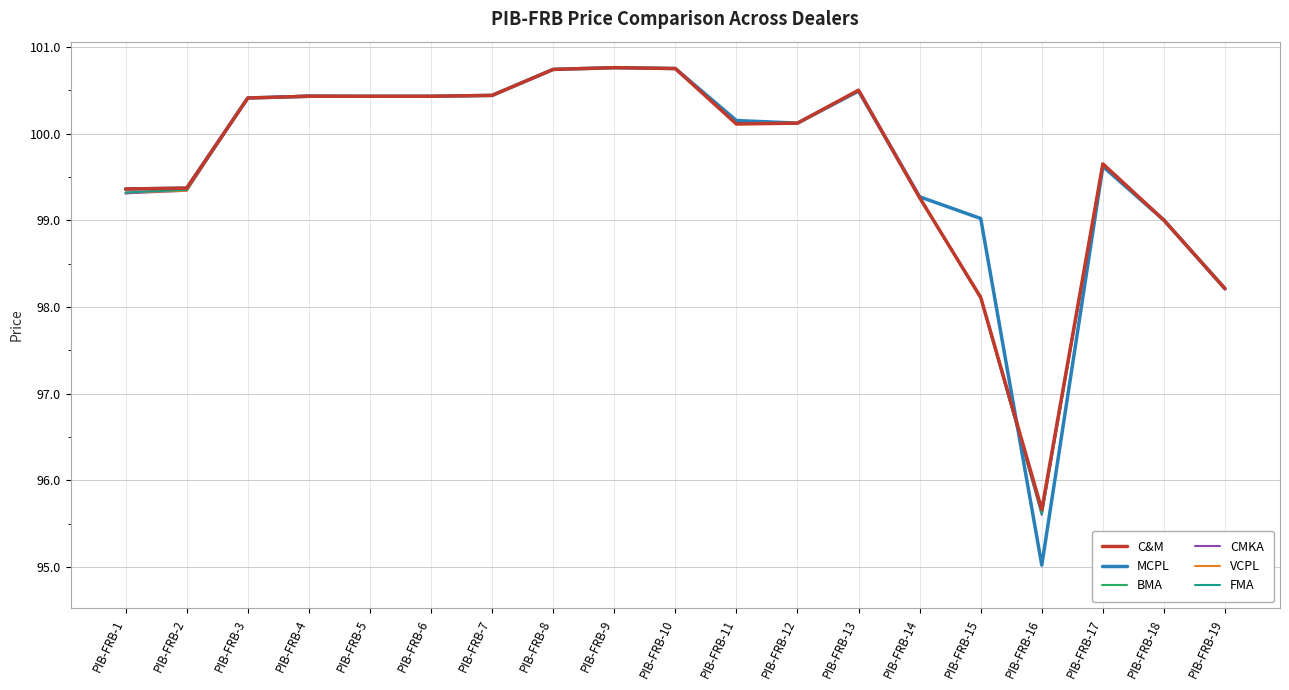

The BMA series shows 168.2 at PIB-FRB-12. True or false?

False